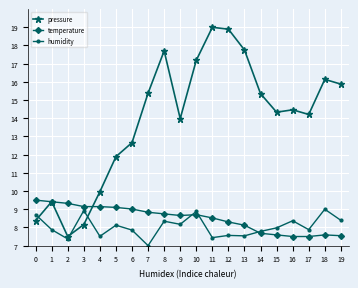

How many lines are shown in the chart?

3